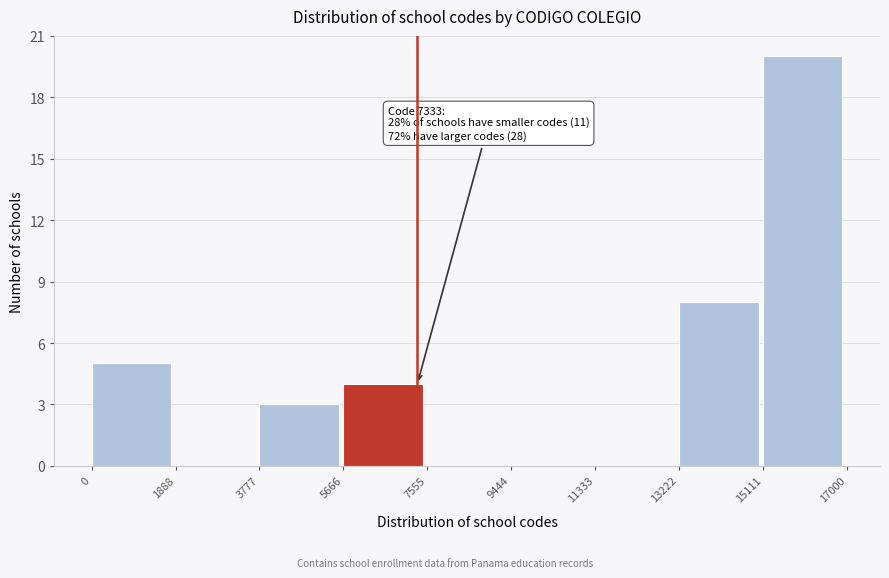

Which range on the x-axis has the tallest bar?

15111 to 17000